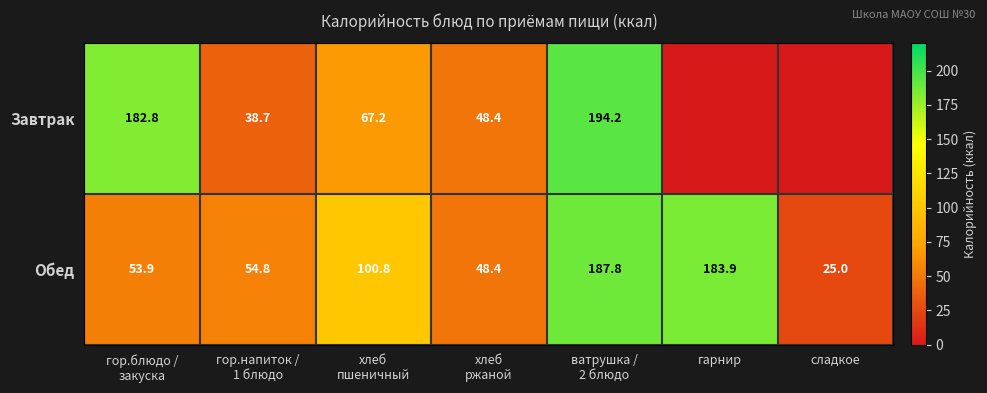

What is the maximum value for Обед?

187.8